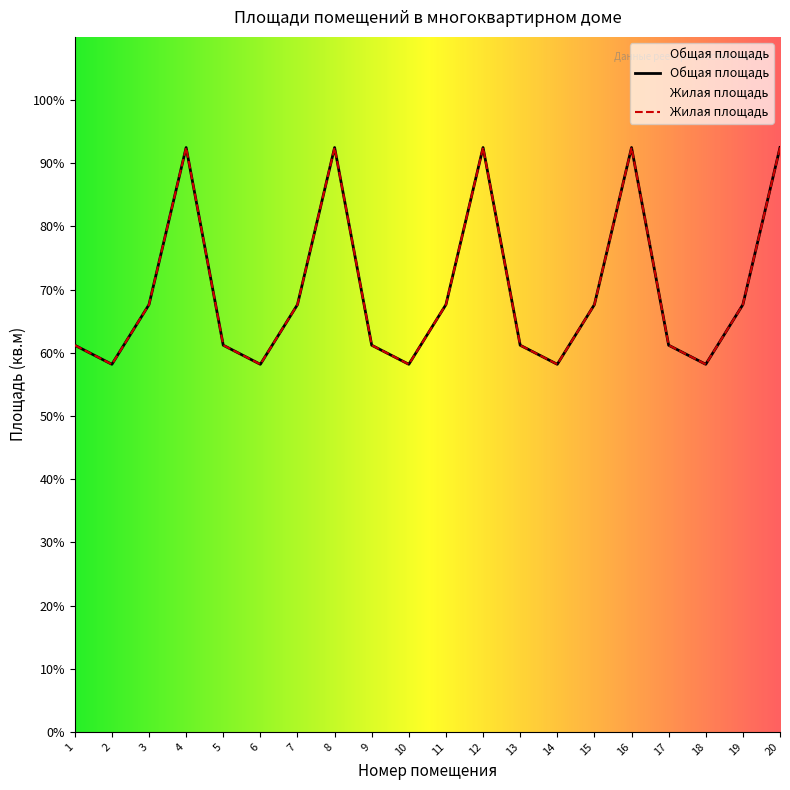

What is the value of the Общая площадь point at the 8th from the left?

92.5